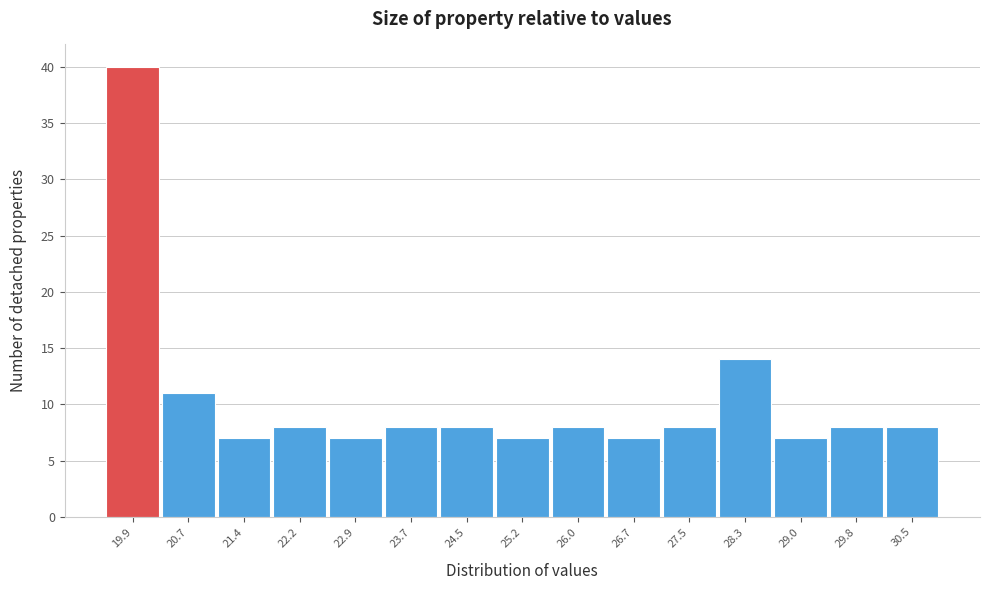

Reading left to right, transcribe all the data shown in this chart.

40	11	7	8	7	8	8	7	8	7	8	14	7	8	8